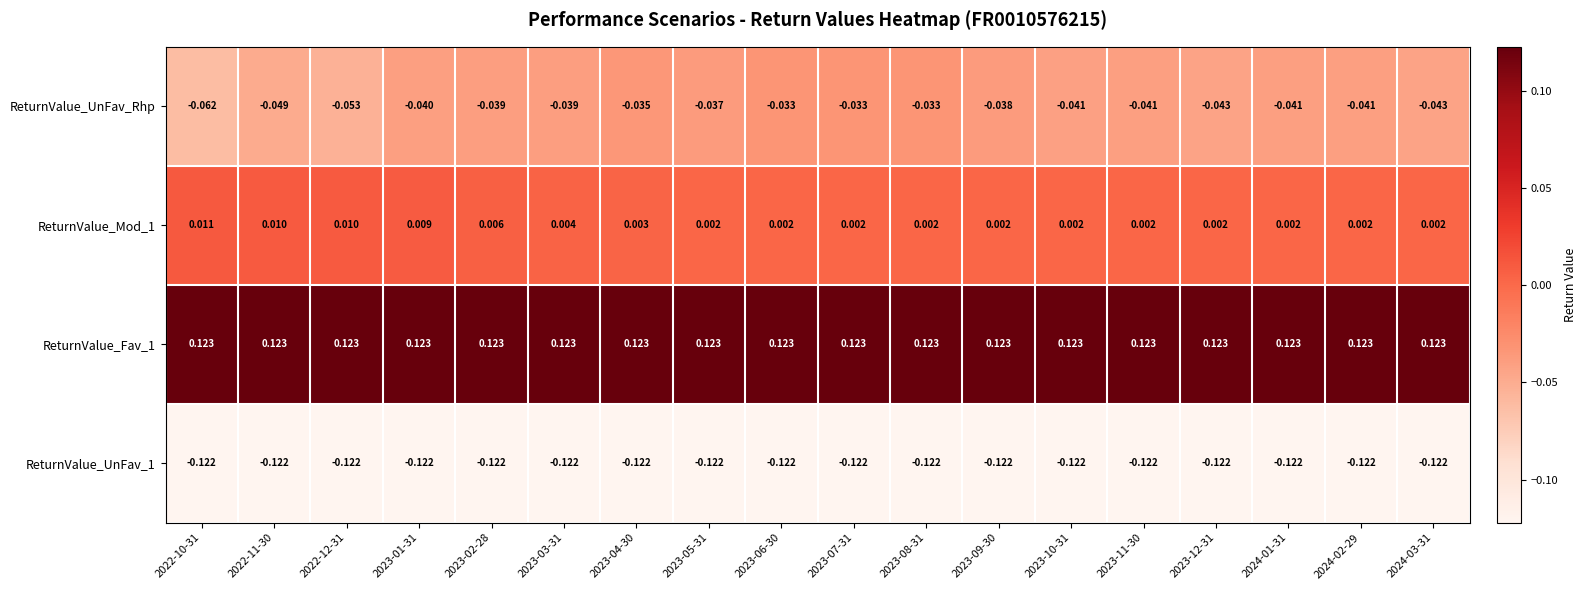

Which series has the largest range (max minus min)?

ReturnValue_UnFav_Rhp